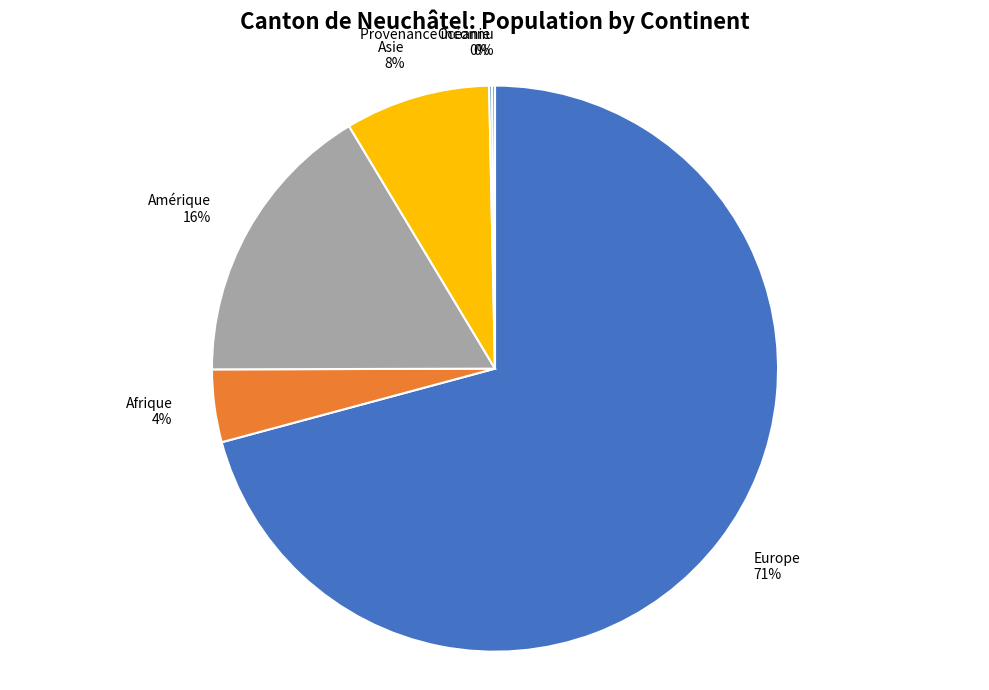

To the nearest percent, what portion does Amérique represent?

16%